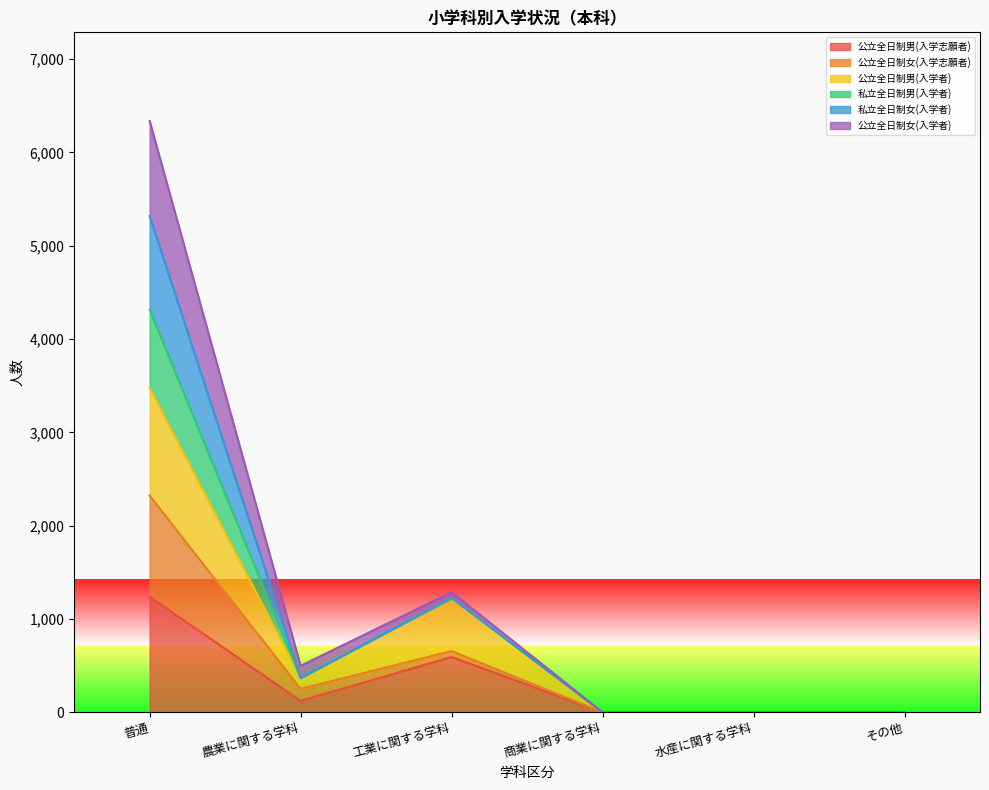

True or false: 公立全日制男(入学者) has more than 1 points higher than both neighbors.

False